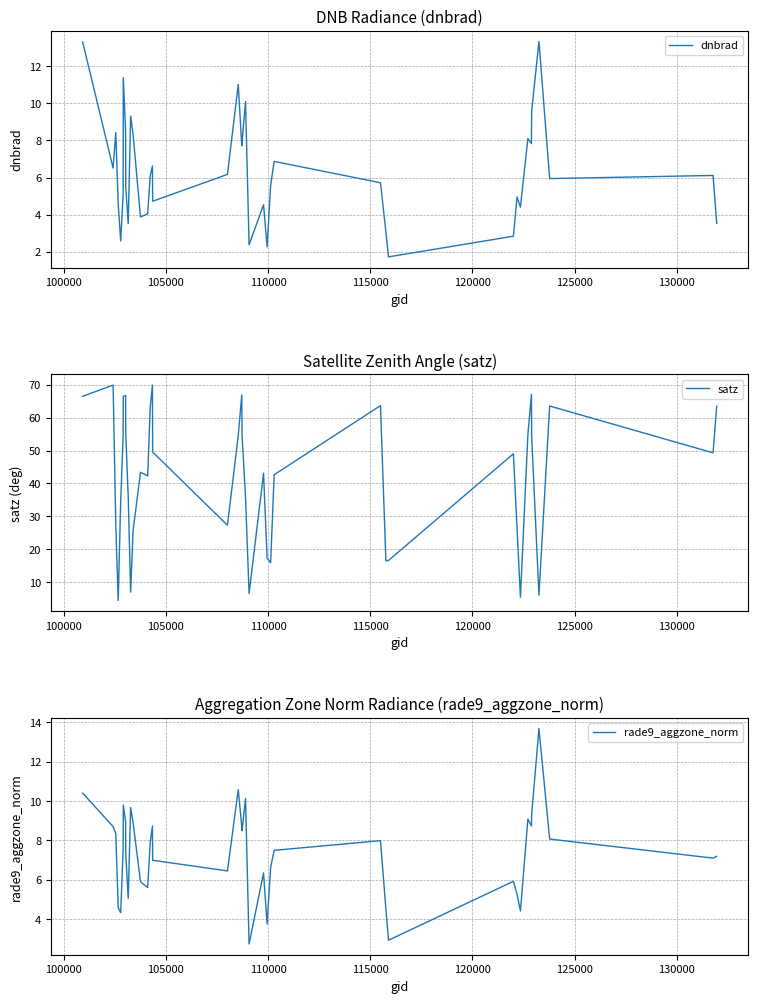

What is the lowest value of the dnbrad series?

1.7